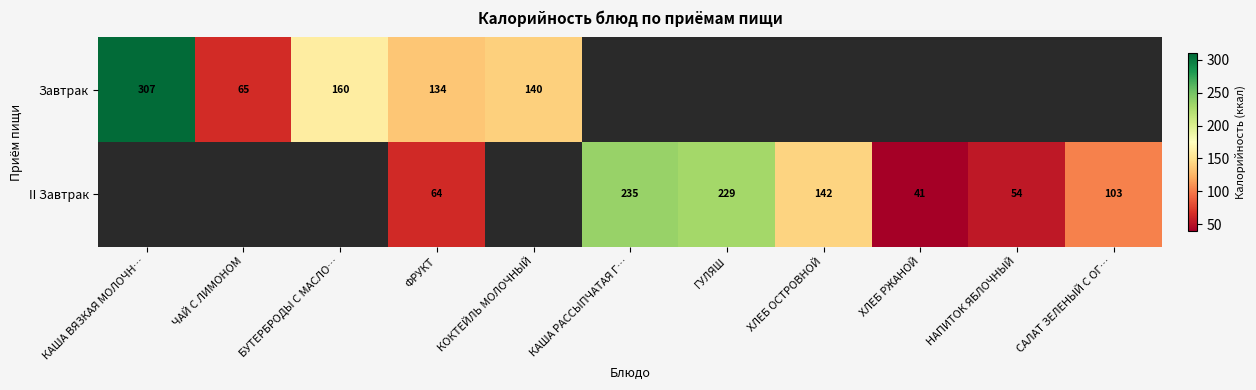

The II Завтрак series shows 103 at САЛАТ ЗЕЛЕНЫЙ С ОГ…. True or false?

True